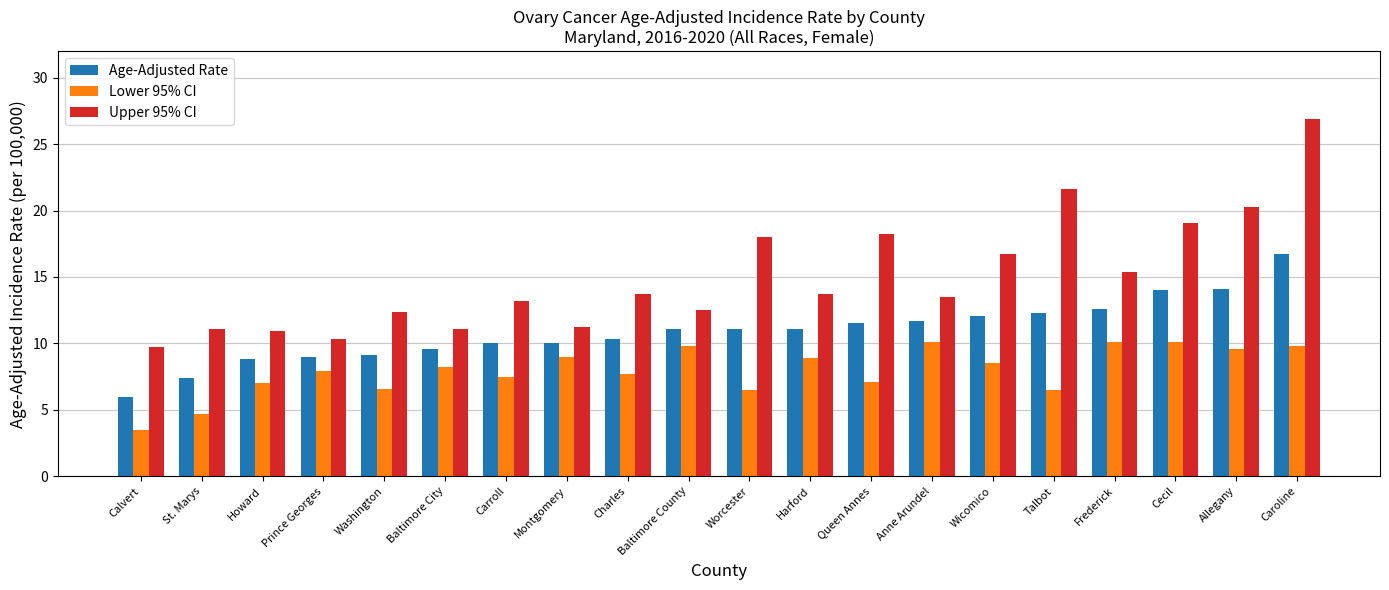

What value does the Upper 95% CI series have at Caroline?

26.9